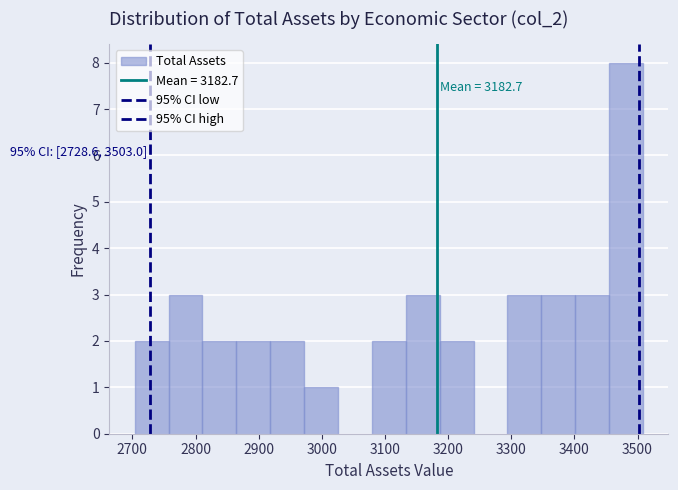

Over which range of the x-axis is the bar tallest?

3450 to 3510